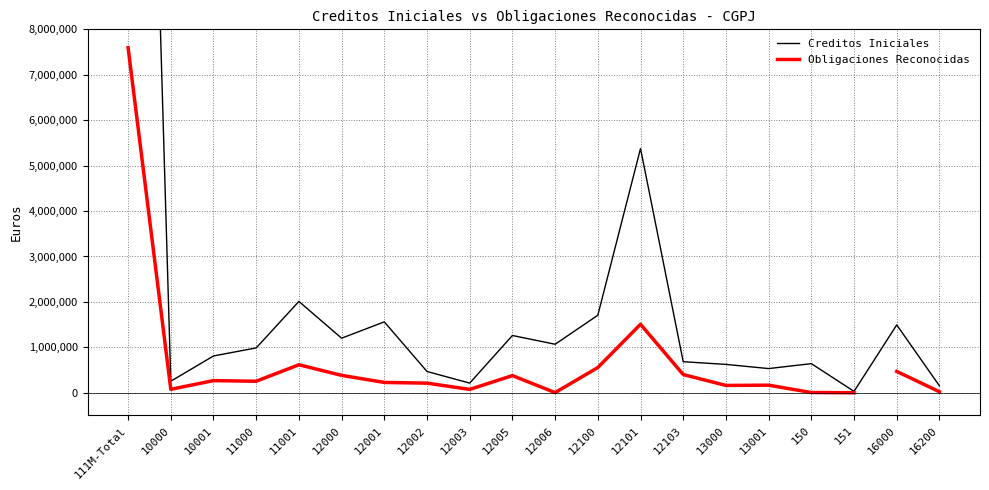

Reading left to right, what are all the values shown in this chart?

32144750	254320	810040	987260	2010380	1201210	1560640	468470	212460	1260500	1068240	1706140	5376350	683650	624270	532530	641140	30300	1493790	152000